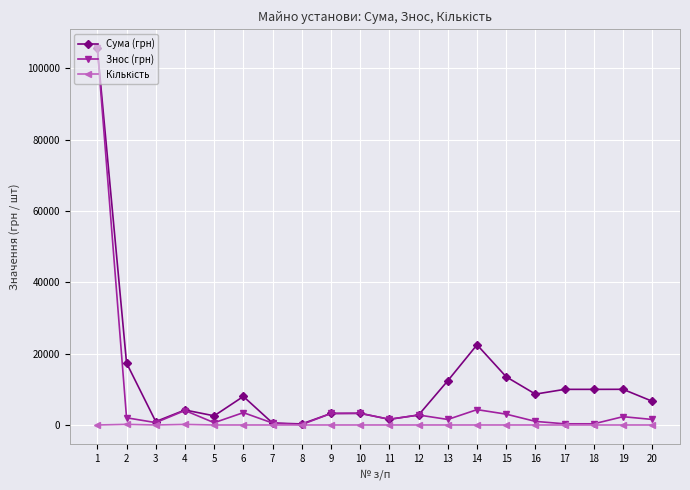

Where is the first local maximum for Знос (грн)?

4